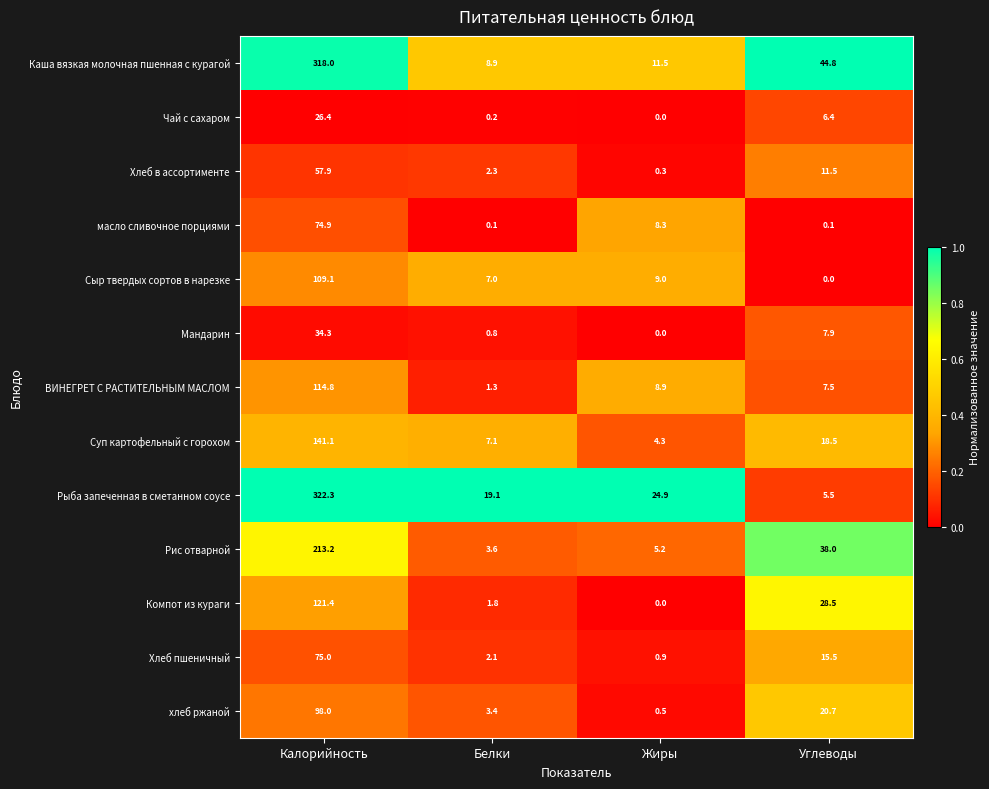

True or false: Хлеб пшеничный has a value of 0.3 at Жиры.

False